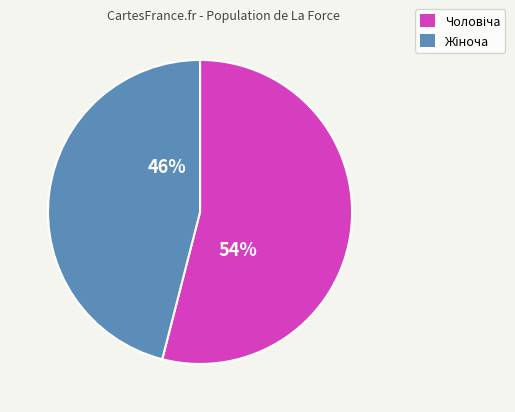

To the nearest percent, what is the difference between the largest and smallest slice percentages?

8%